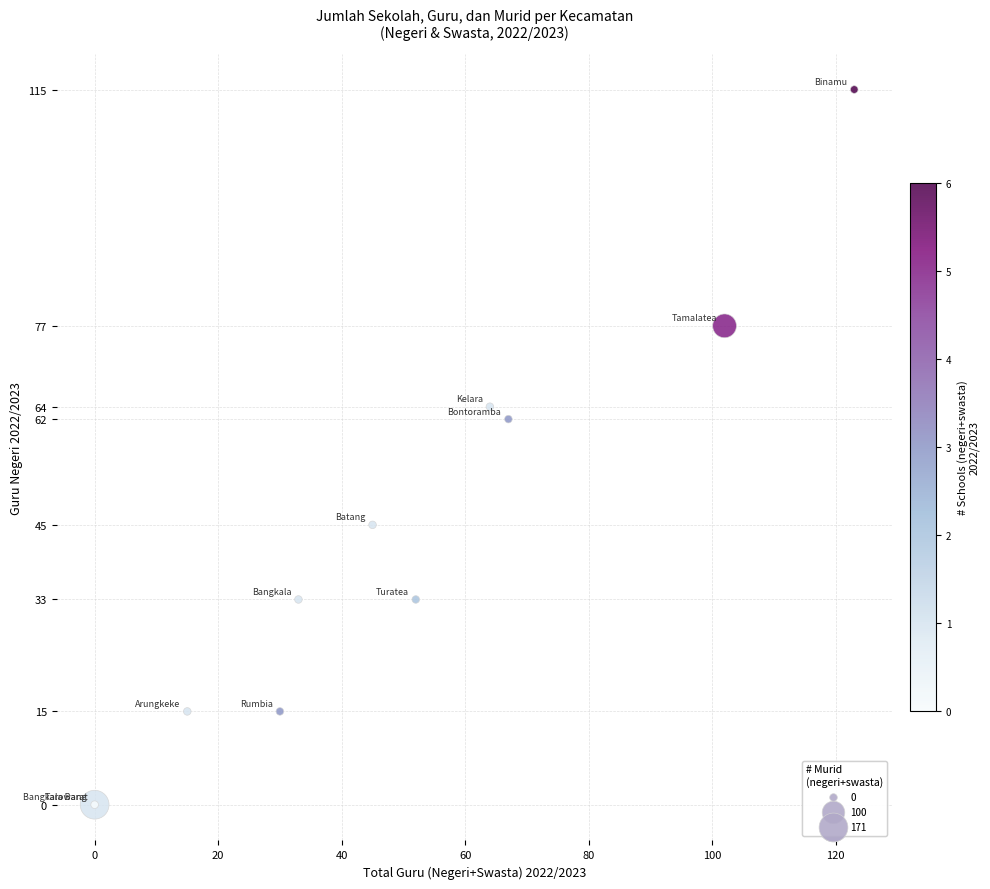

What Y value in the scatter plot is closest to 57?

62